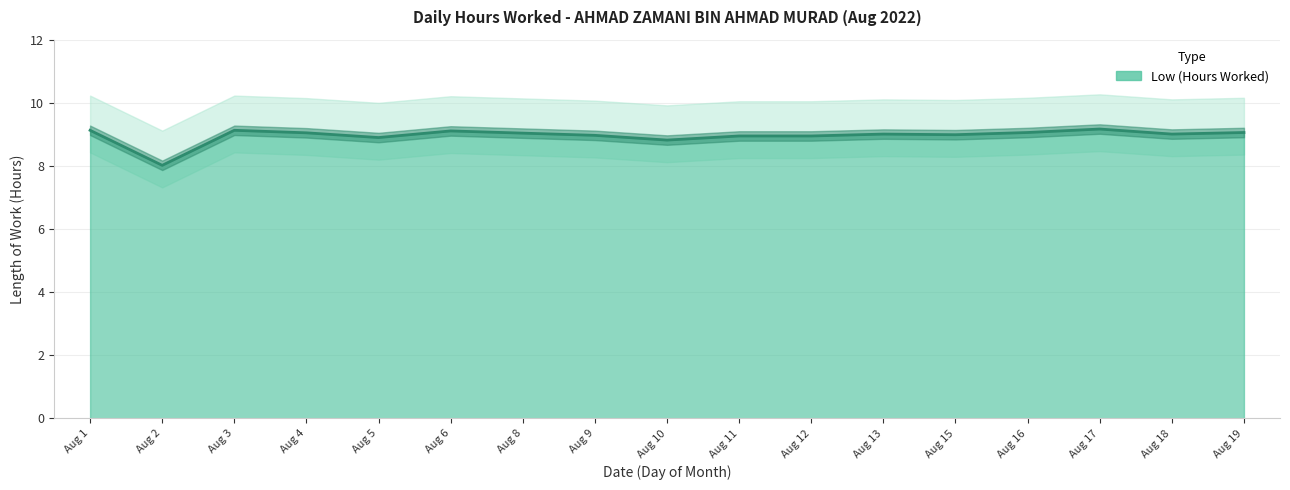

True or false: there are more than 1 points higher than both neighbors.

True